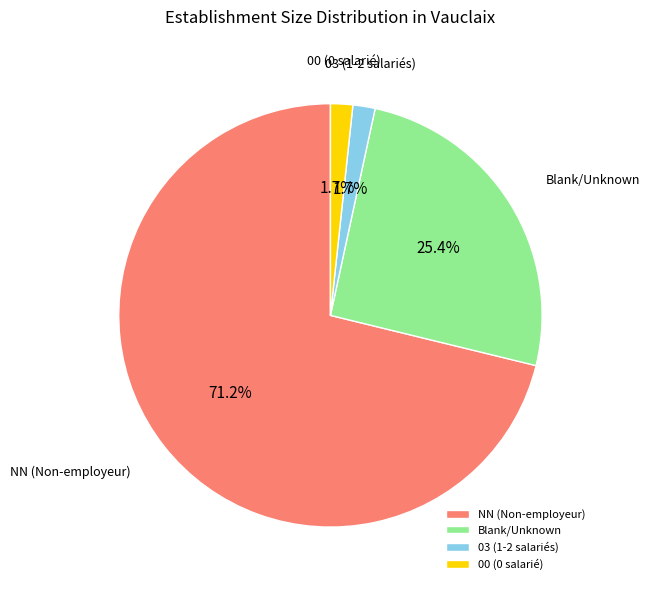

What percentage do NN (Non-employeur) and Blank/Unknown together represent?

96.6%